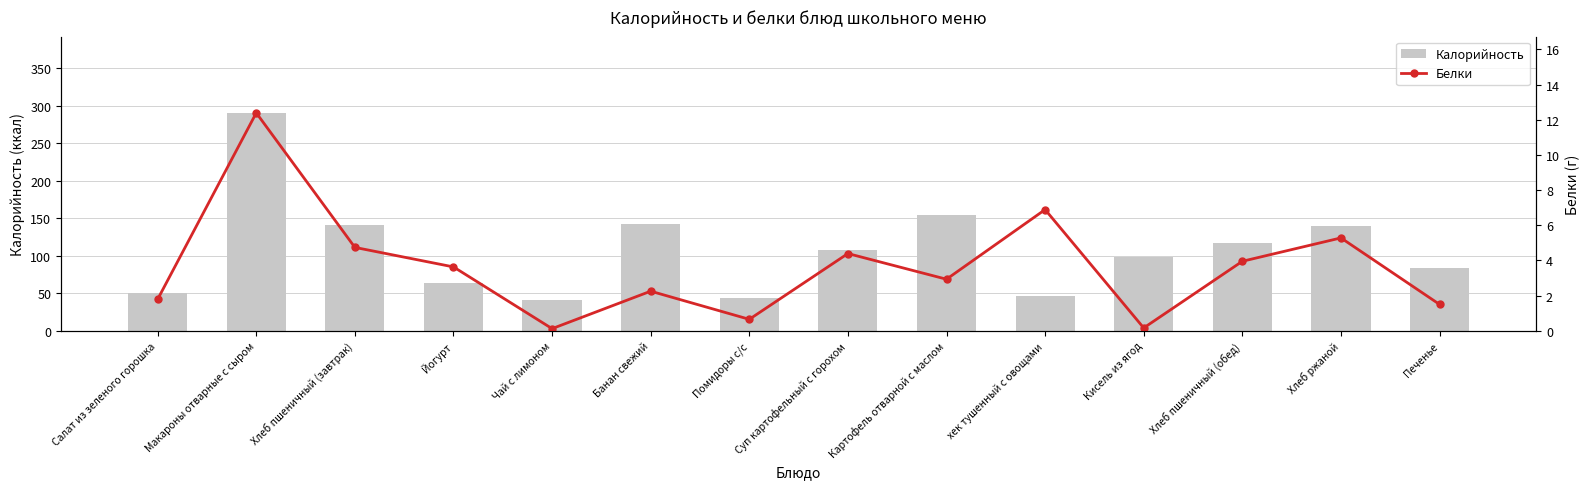

How many categories are shown in the chart?

14